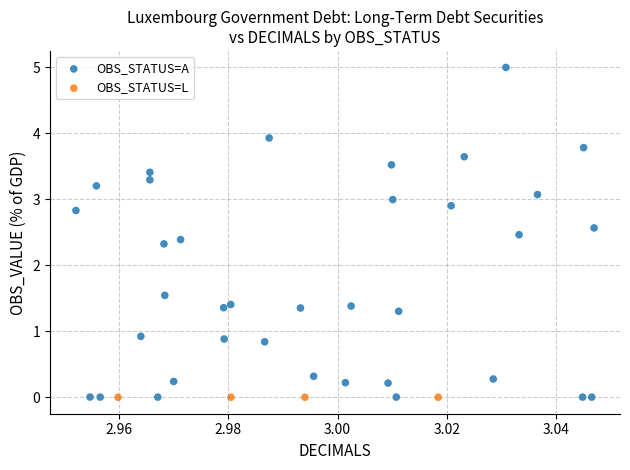

Which series contains the highest Y value?

OBS_STATUS=A